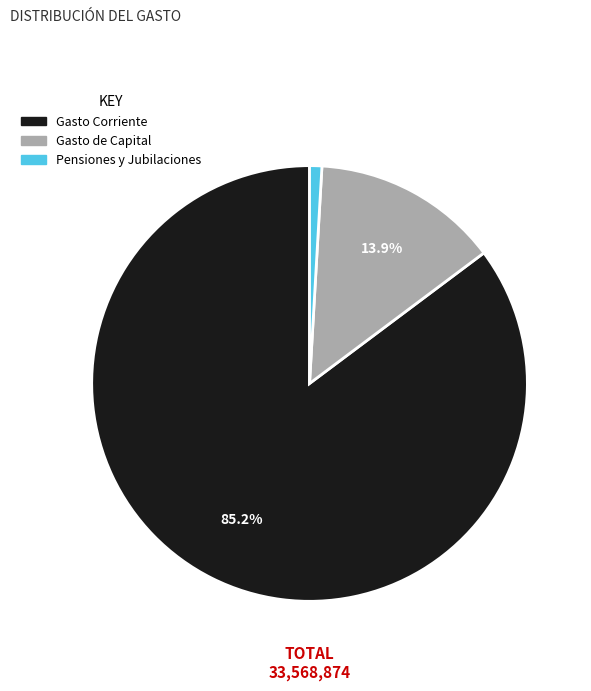

How many segments does this pie chart have?

3